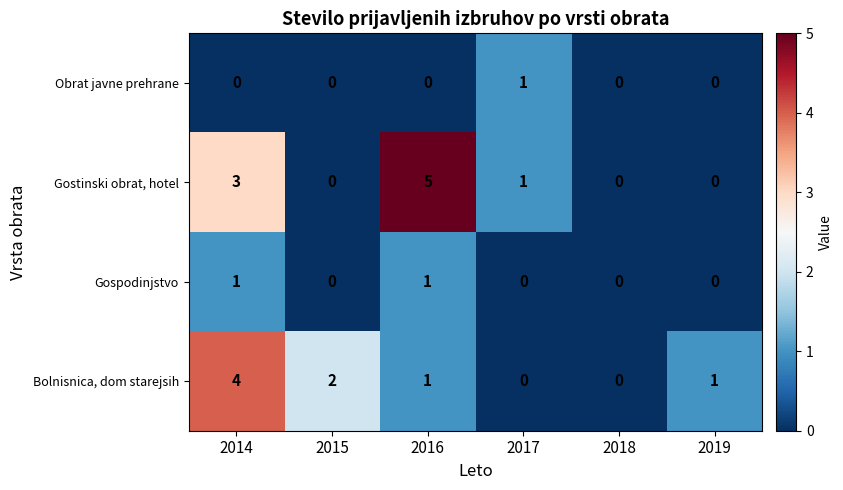

Rank the series at 2014 from lowest to highest value.

Obrat javne prehrane, Gospodinjstvo, Gostinski obrat, hotel, Bolnisnica, dom starejsih